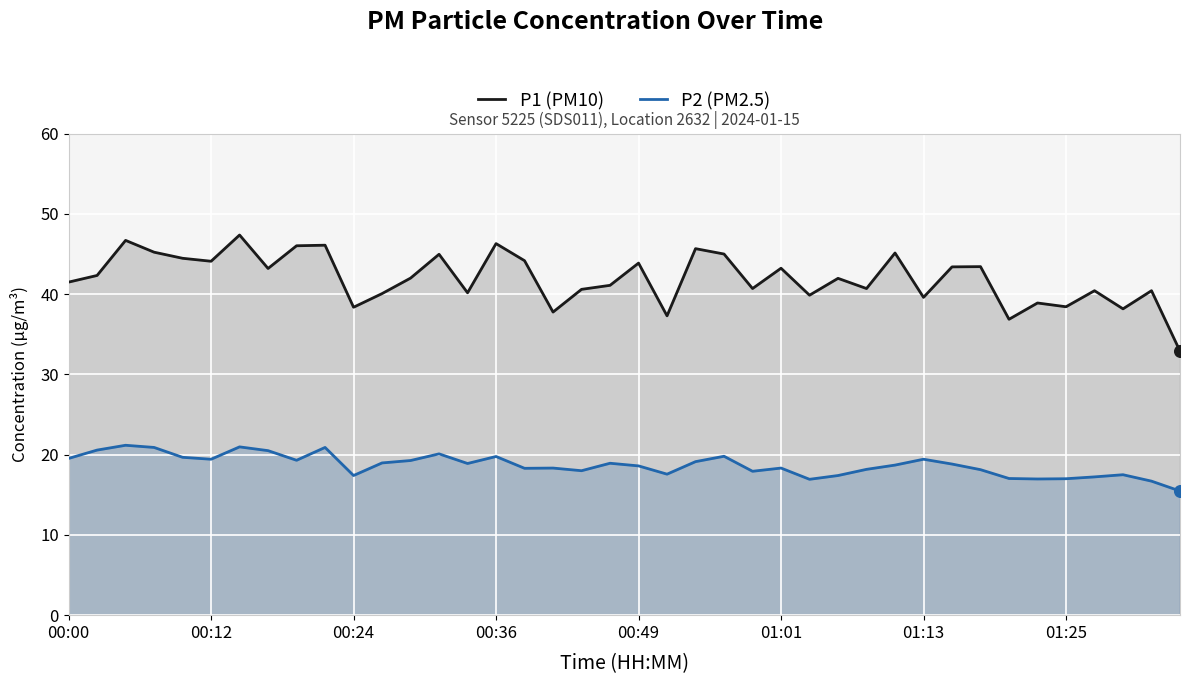

Which series has the largest Y range (max minus min)?

P1 (PM10)